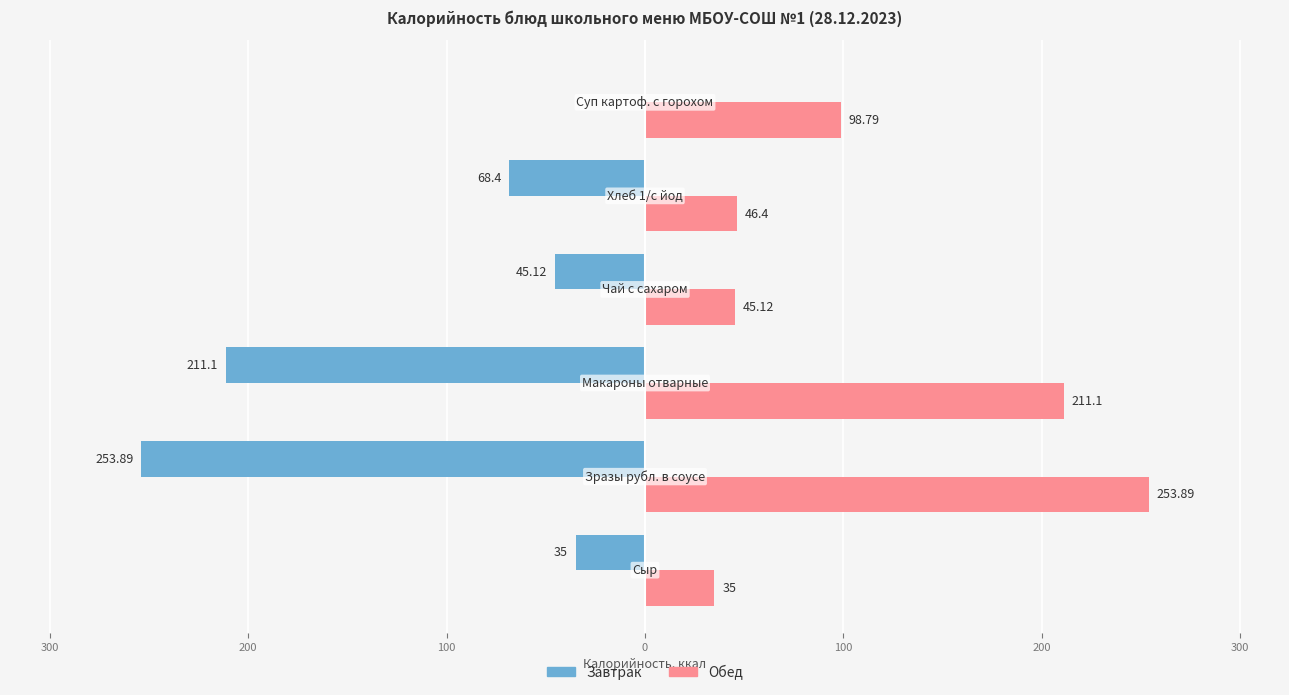

What are all the series names shown in the legend?

Завтрак, Обед